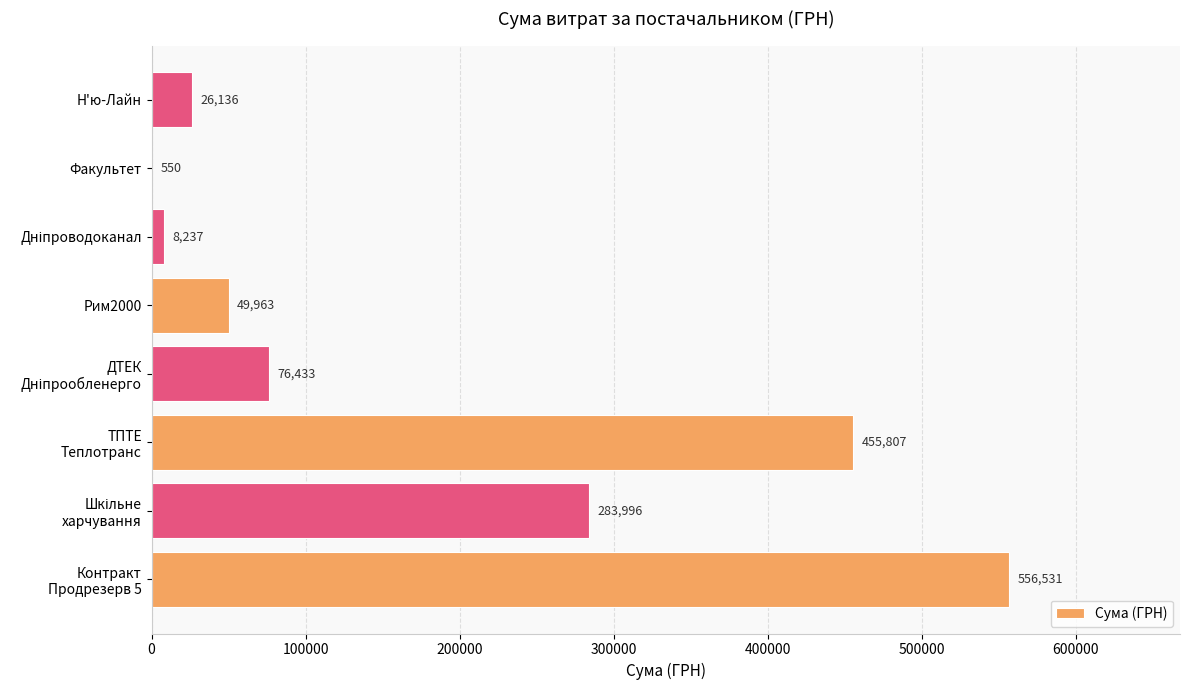

The value at Рим2000 is 83229.8. True or false?

False